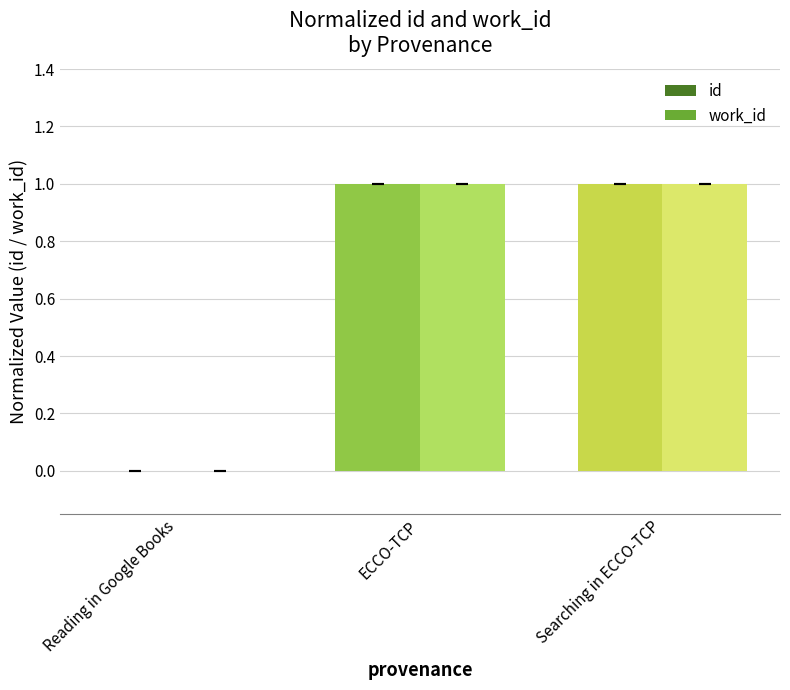

The work_id series shows 0.7 at Searching in ECCO-TCP. True or false?

False